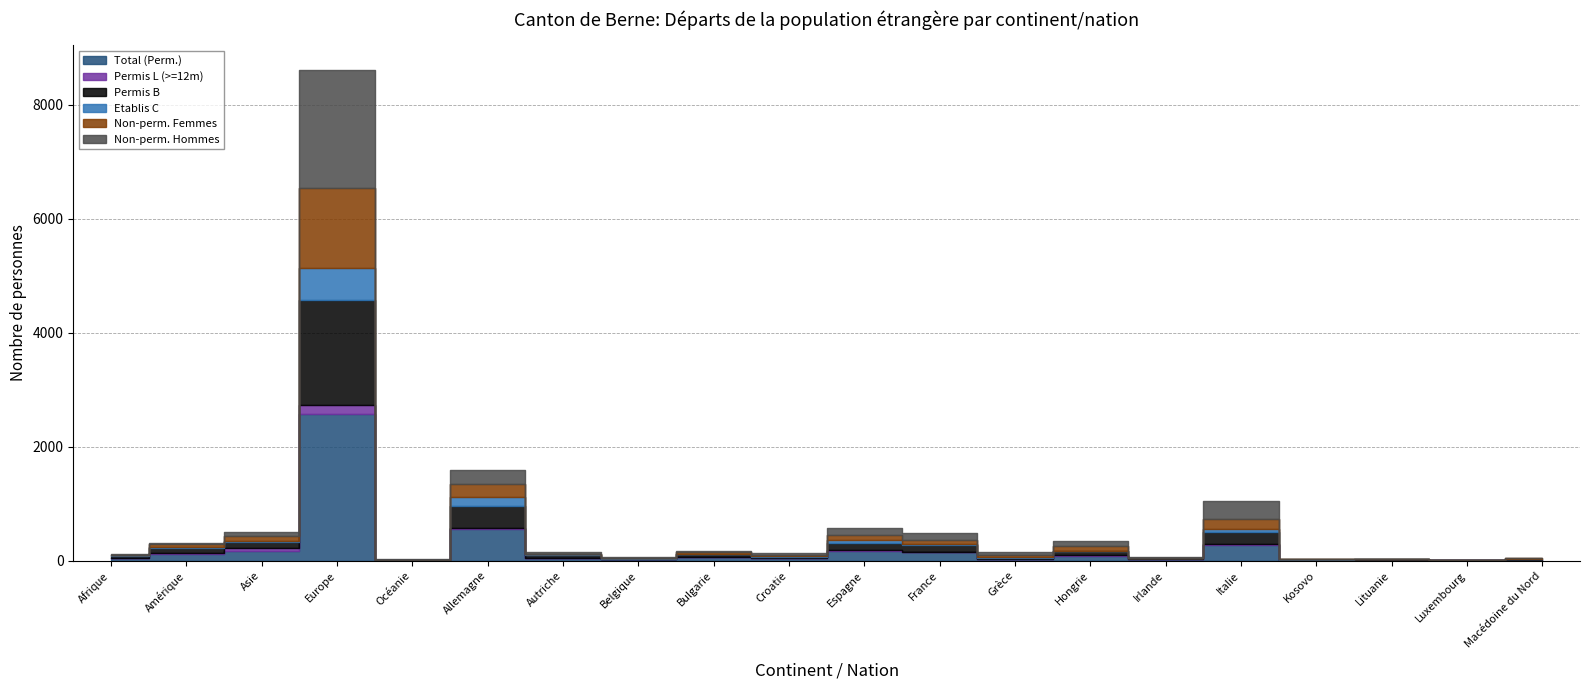

At how many categories does at least one series exceed 526?

2